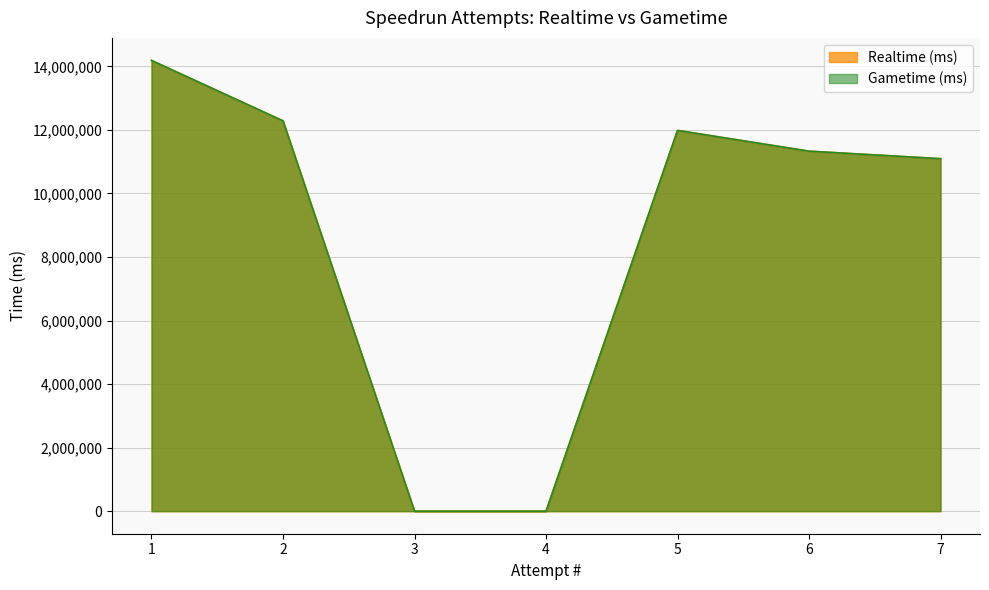

True or false: Realtime (ms) and Gametime (ms) intersect in this chart.

False